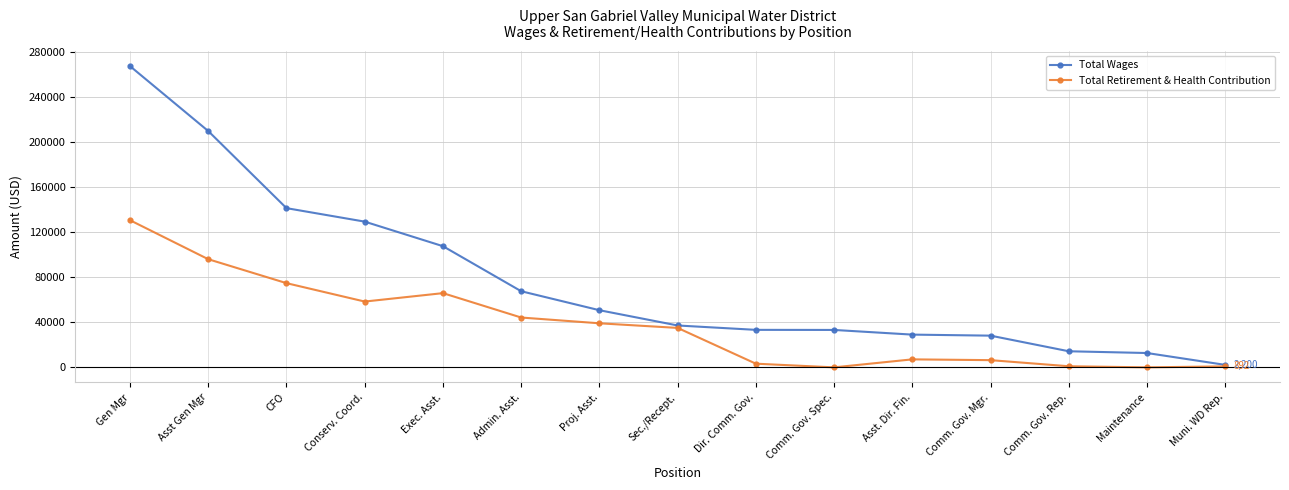

List the series in order of their overall mean, highest first.

Total Wages, Total Retirement & Health Contribution